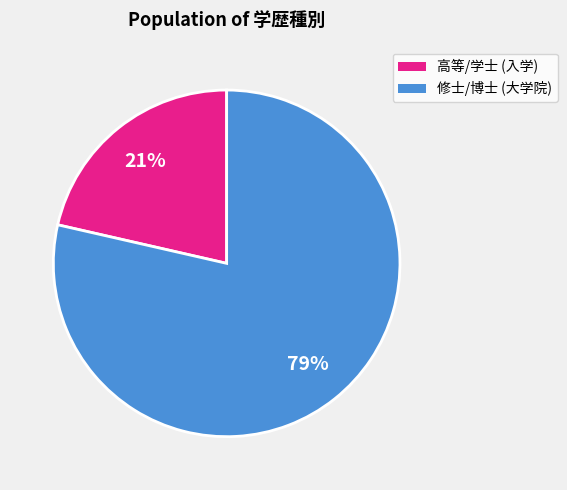

Is there a majority slice in this chart?

Yes